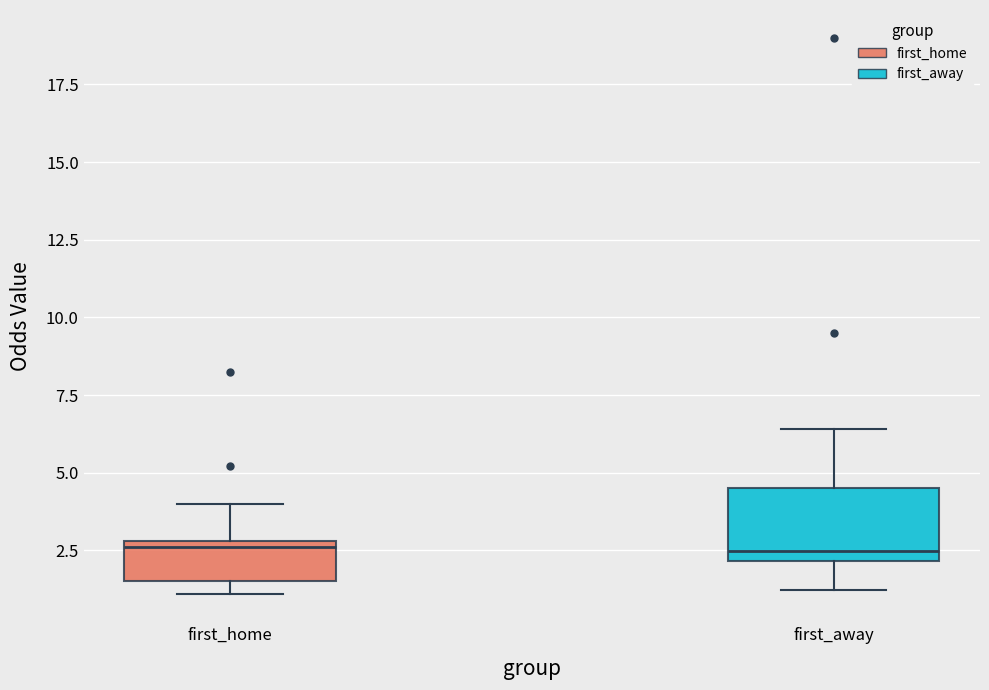

Reading left to right, read every box against the y-axis: the position of its median line, the range the box covers, and the ends of its whiskers. The values are not printed on the chart, so give them approximately, as read against the axis.

first_home: median 2.5, box 1.5 to 3.0, whiskers 1.0 to 4.0
first_away: median 2.5, box 2.0 to 4.5, whiskers 1.0 to 6.5